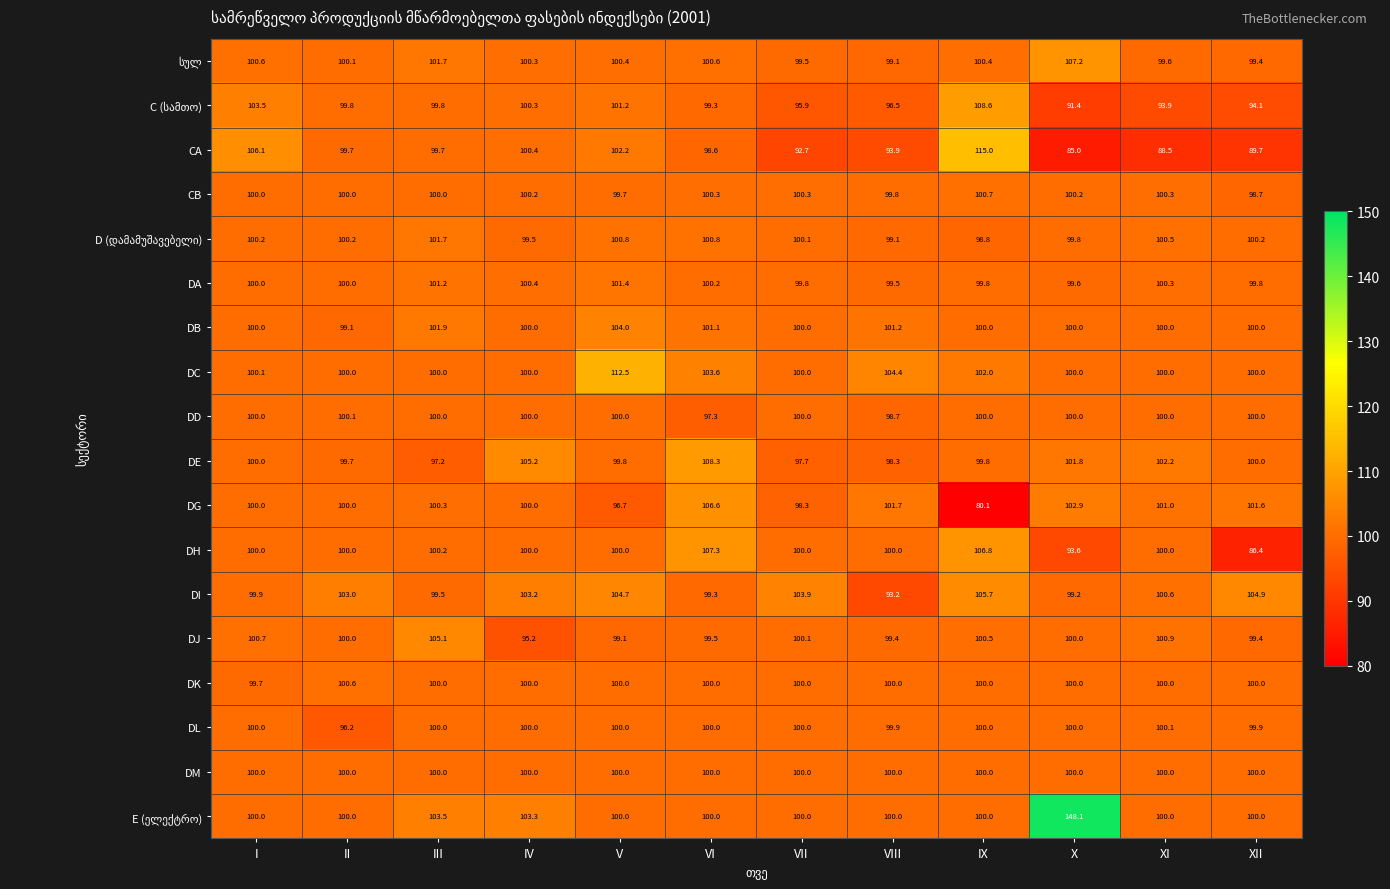

At which label is DD closest to 98?

VI